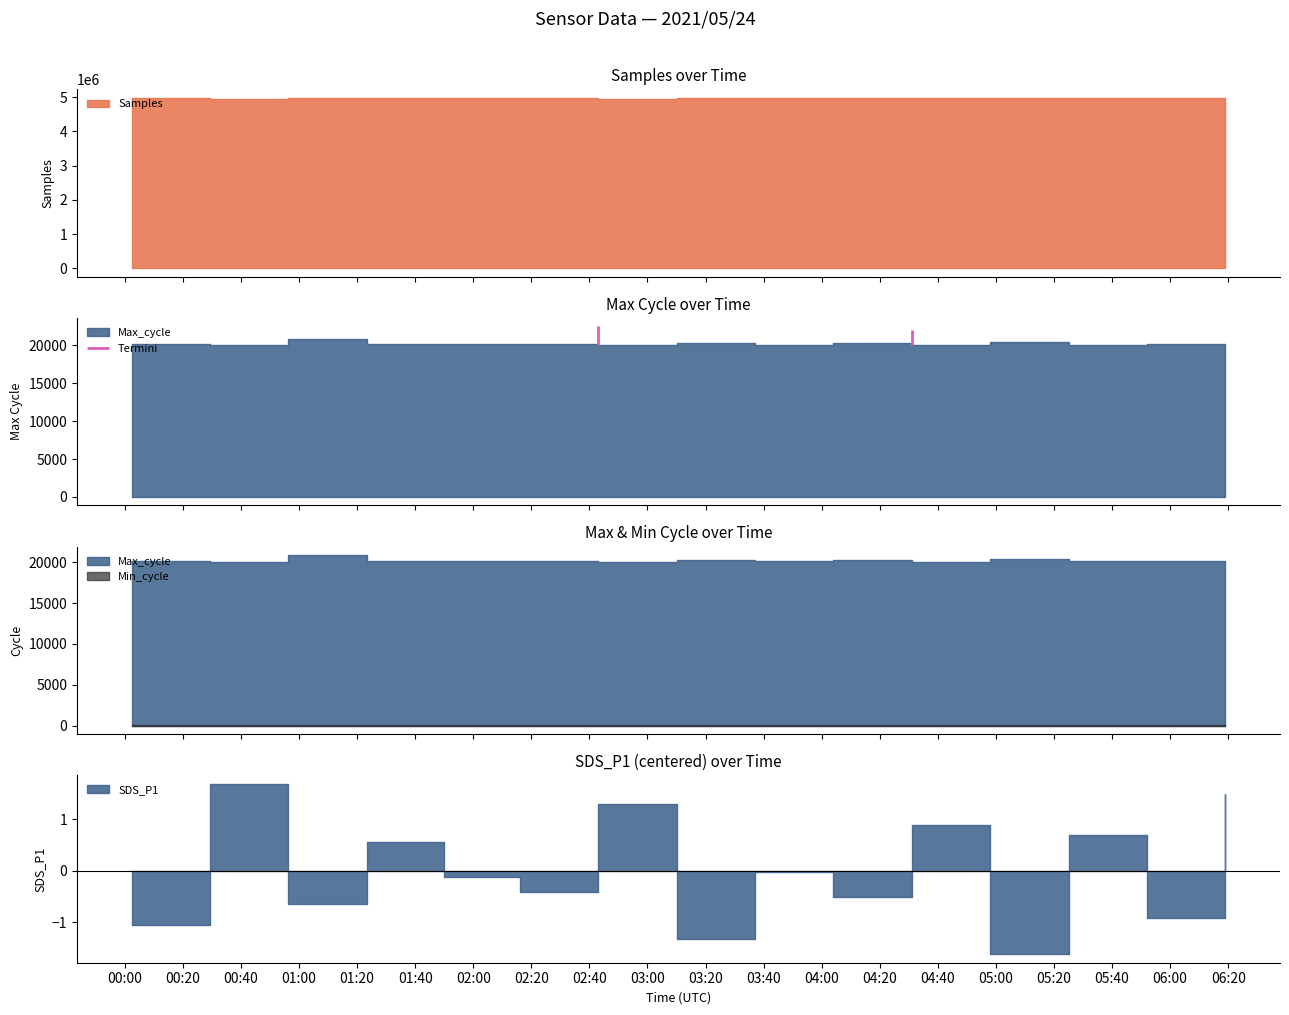

The value of Max_cycle at 2021/05/24 03:10:00 is 20250.0. True or false?

True